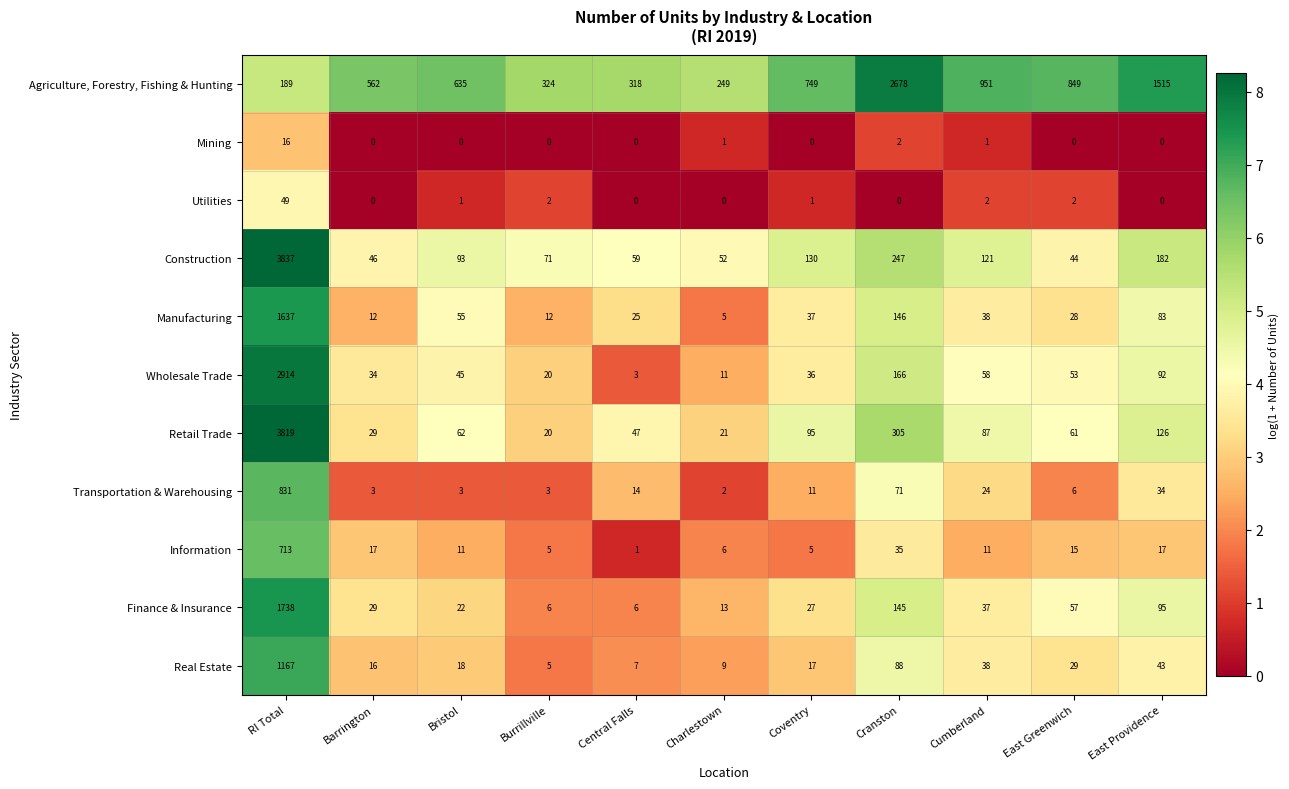

Count the number of categories in the chart.

11